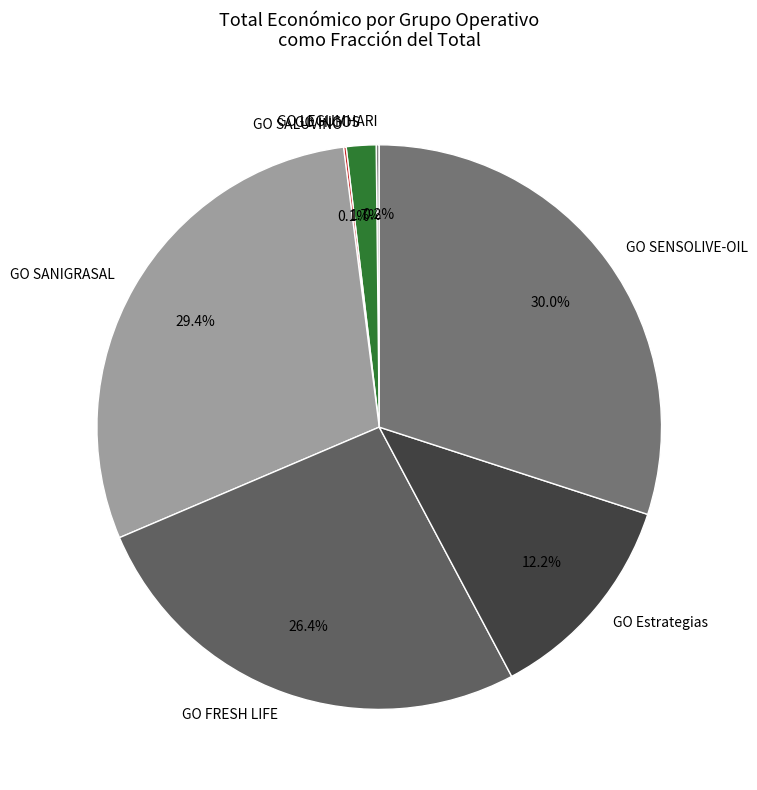

Is it true that GO FRESH LIFE is 26% of the pie?

True